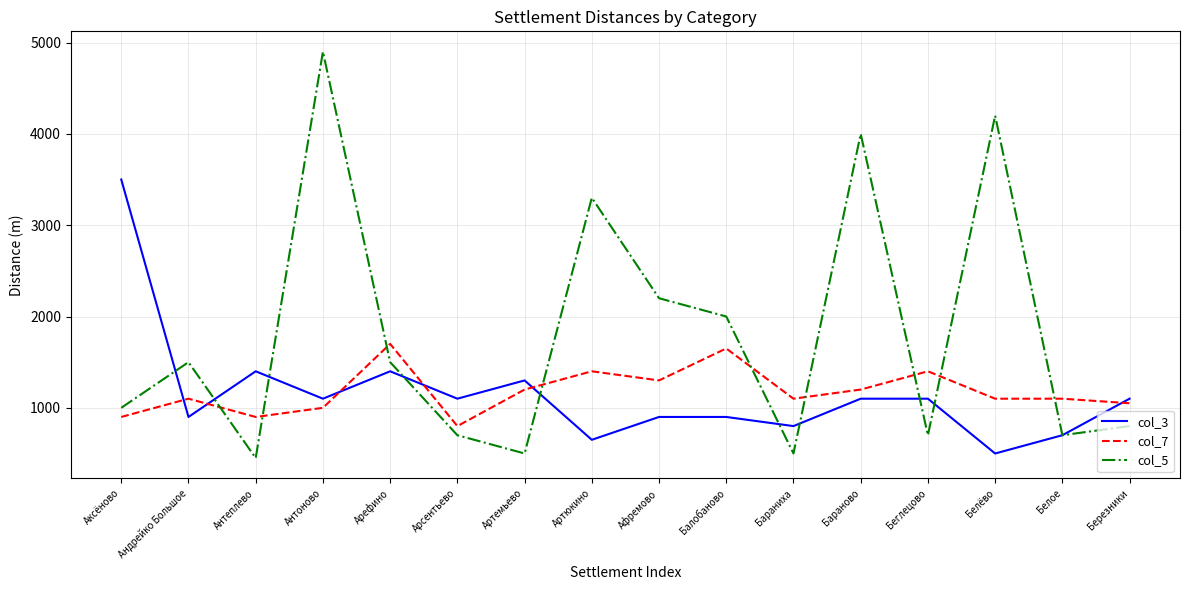

Reading right to left, extract all data points from this chart.

col_3: Березники=1100	Белое=700	Белёво=500	Беглецово=1100	Бараново=1100	Бараниха=800	Балобаново=900	Афремово=900	Артюкино=650	Артемьево=1300	Арсентьево=1100	Арефино=1400	Антоново=1100	Антеплево=1400	Андрейко Большое=900	Аксёново=3500
col_7: Березники=1050	Белое=1100	Белёво=1100	Беглецово=1400	Бараново=1200	Бараниха=1100	Балобаново=1650	Афремово=1300	Артюкино=1400	Артемьево=1200	Арсентьево=800	Арефино=1700	Антоново=1000	Антеплево=900	Андрейко Большое=1100	Аксёново=900
col_5: Березники=800	Белое=700	Белёво=4200	Беглецово=700	Бараново=4000	Бараниха=500	Балобаново=2000	Афремово=2200	Артюкино=3300	Артемьево=500	Арсентьево=700	Арефино=1500	Антоново=4900	Антеплево=450	Андрейко Большое=1500	Аксёново=1000